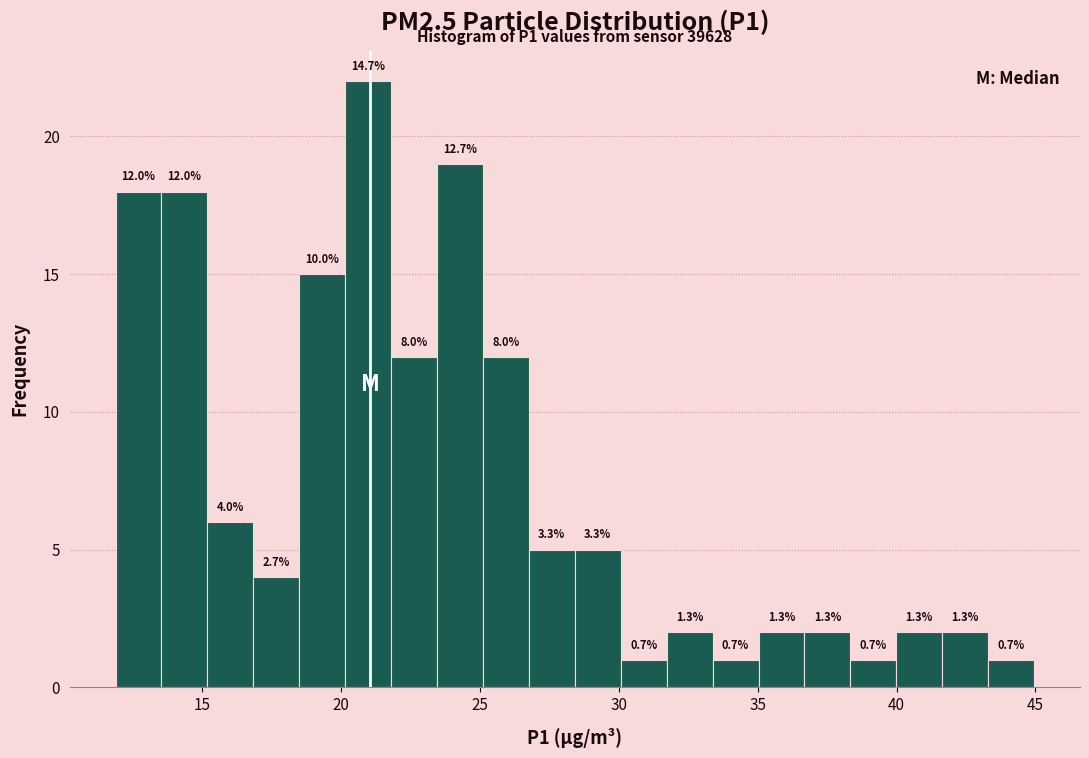

Around what value on the x-axis is the tallest bar? Give the approximate position of its centre, as read against the axis.

21.0